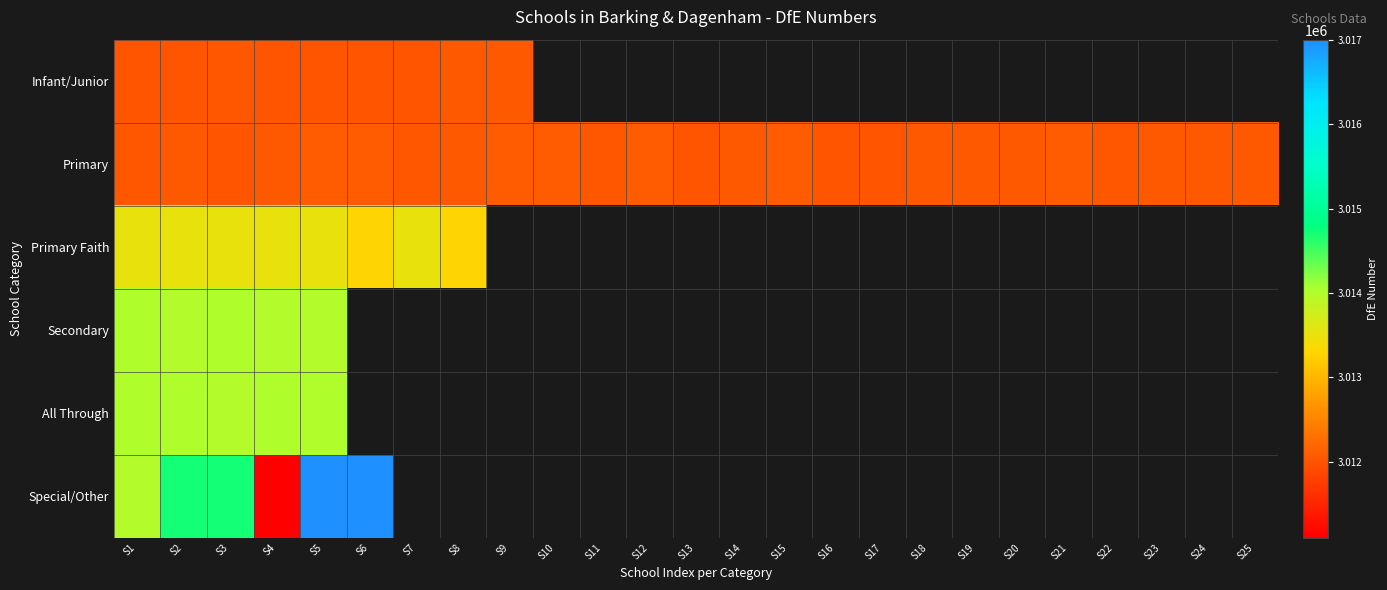

List the series in order of their overall mean, lowest first.

Infant/Junior, Primary, Primary Faith, Secondary, All Through, Special/Other